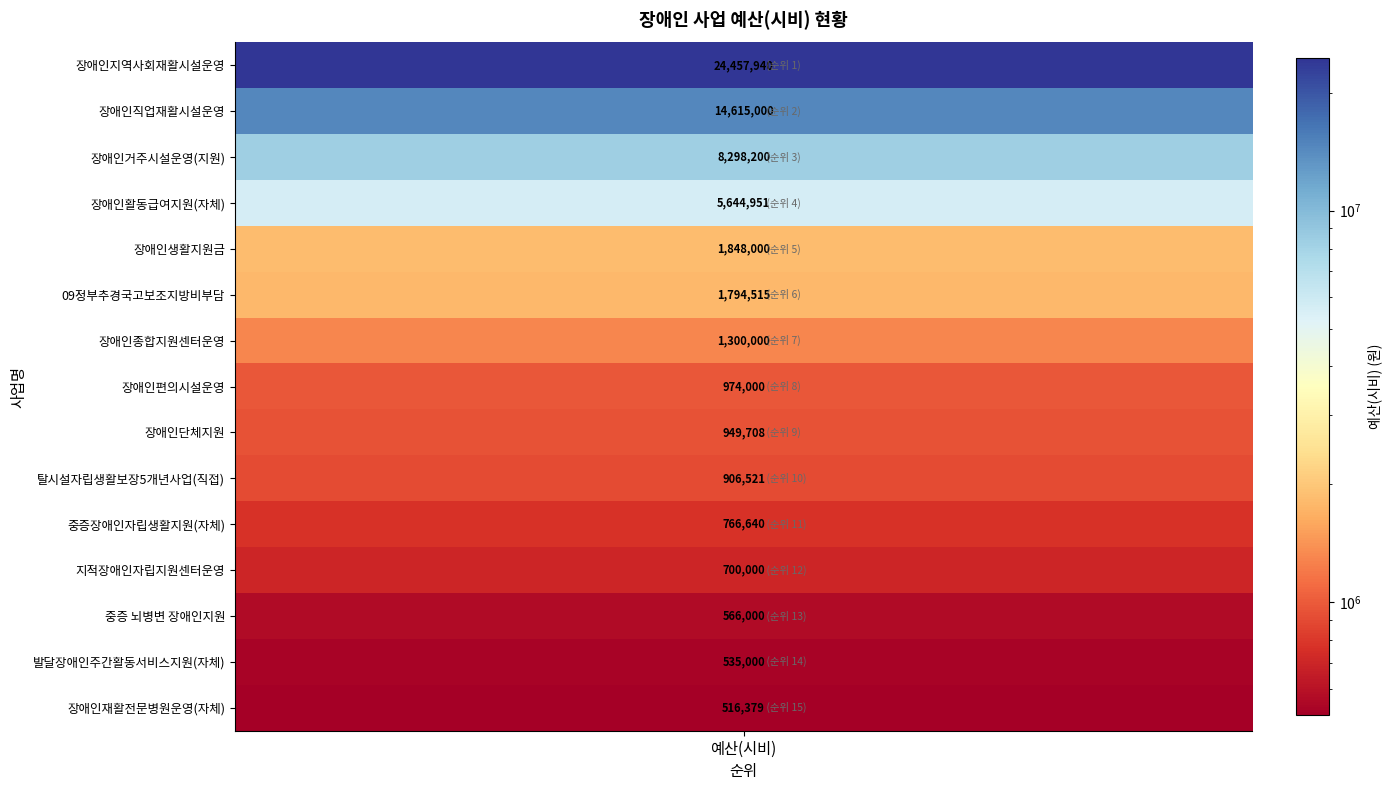

True or false: the data shows 516379 at 장애인재활전문병원운영(자체).

True